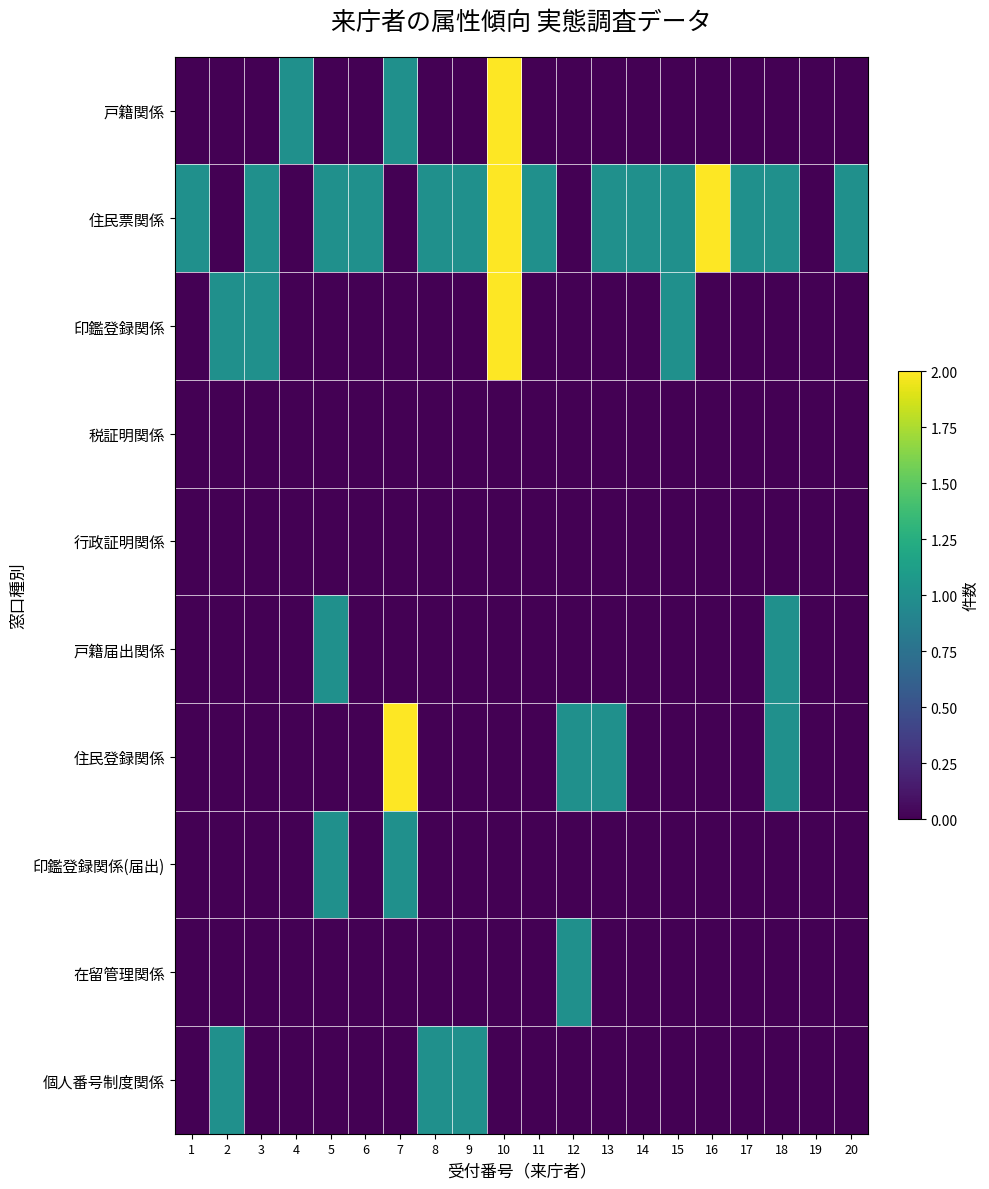

Which series has the largest range (max minus min)?

戸籍関係